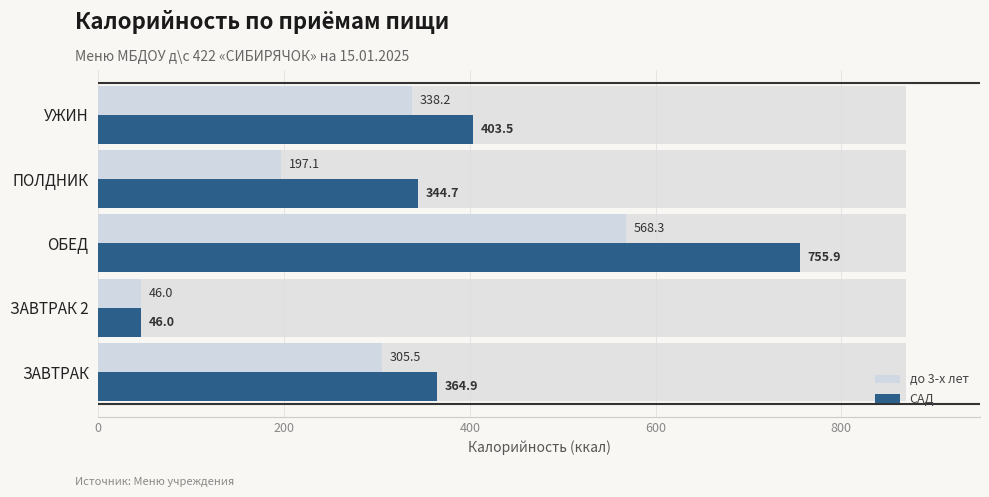

What is the sum of all САД values?

1915.0